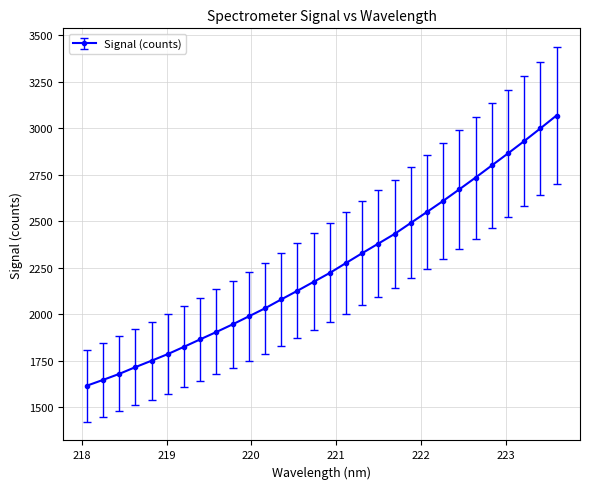

True or false: there are more than 2 points higher than both neighbors.

False